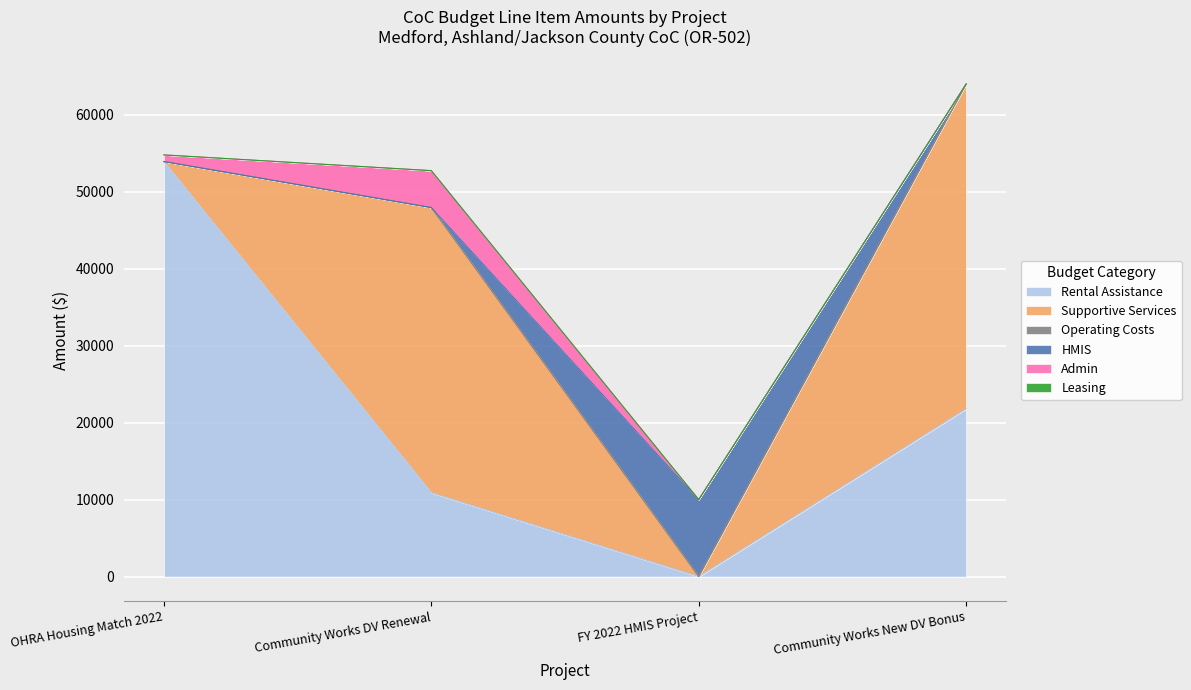

What is the sum of the Supportive Services values at OHRA Housing Match 2022 and Community Works New DV Bonus?

42177